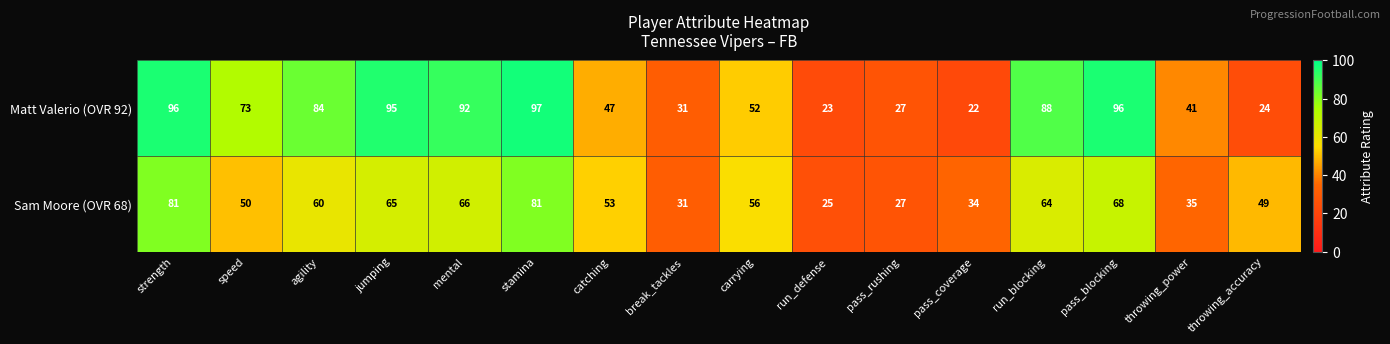

What is the maximum value shown in the chart?

97